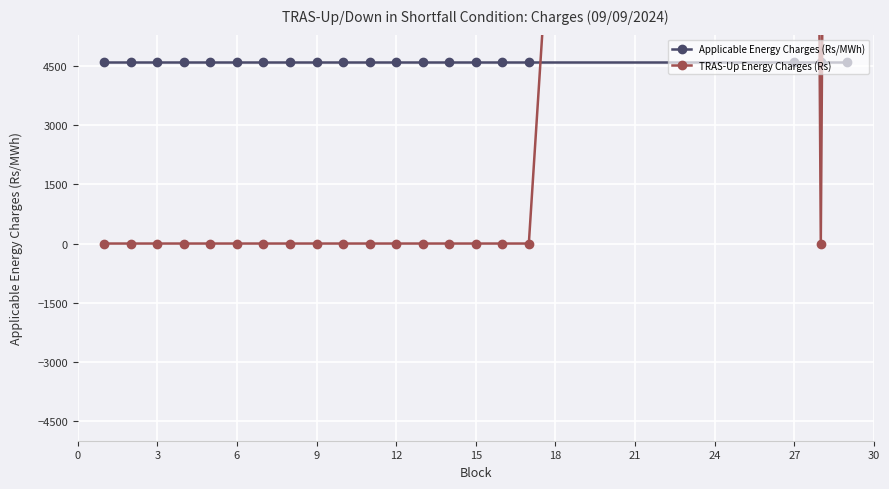

True or false: Applicable Energy Charges (Rs/MWh) has a value of 4606.0 at 15.

True